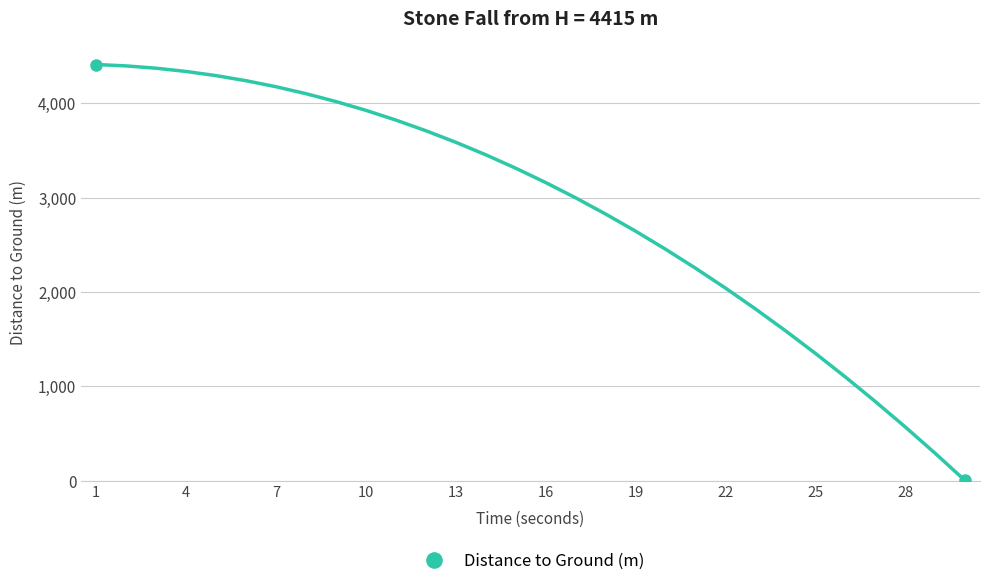

What is the greatest value displayed?

4410.1